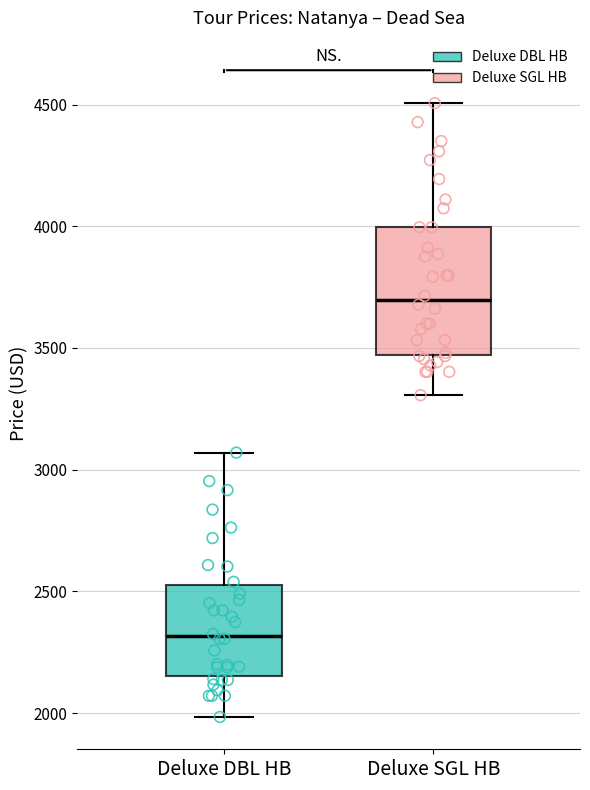

Reading left to right, read every box against the y-axis: the position of its median line, the range the box covers, and the ends of its whiskers. The values are not printed on the chart, so give them approximately, as read against the axis.

Deluxe DBL HB: median 2300, box 2150 to 2550, whiskers 2000 to 3050
Deluxe SGL HB: median 3700, box 3450 to 4000, whiskers 3300 to 4500